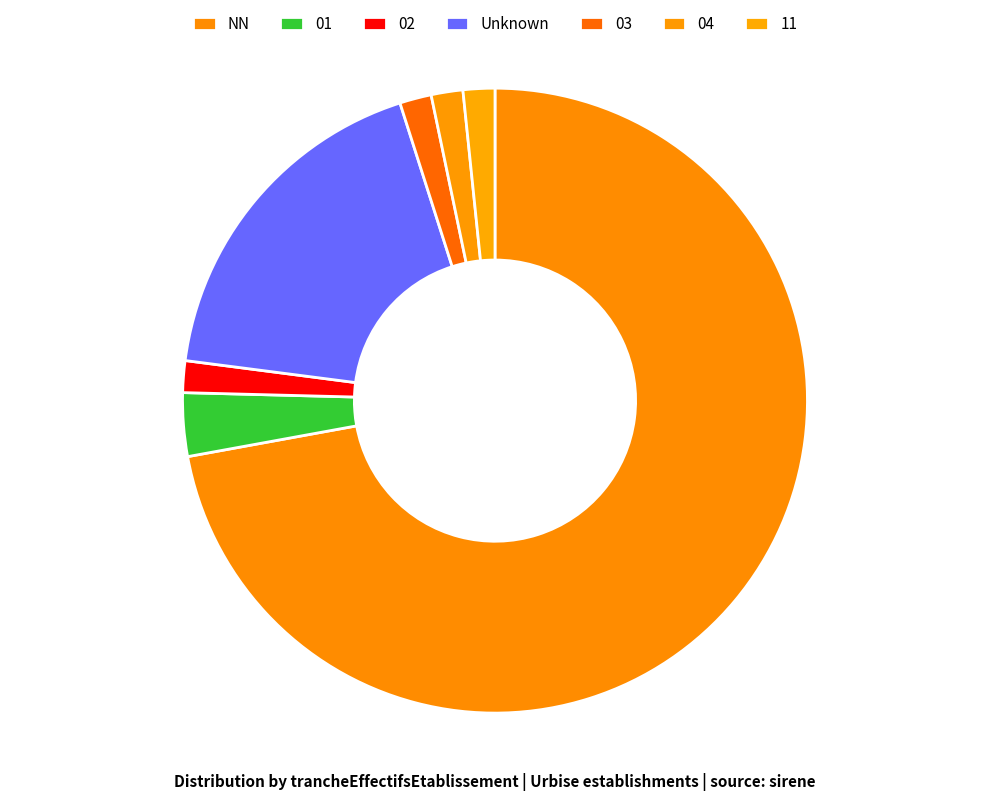

What is the smallest slice in the pie chart?

02